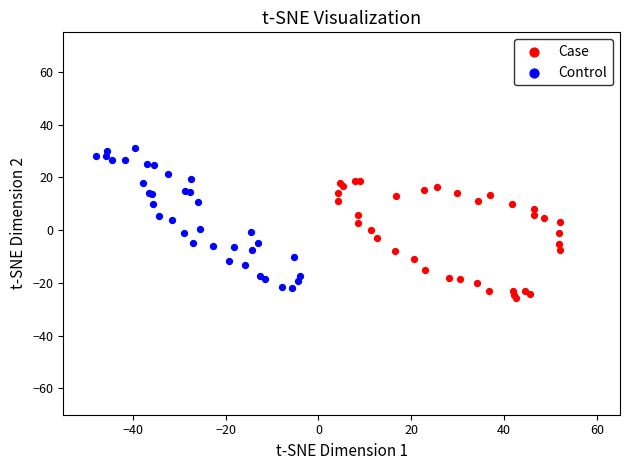

Which series contains the lowest Y value?

Case